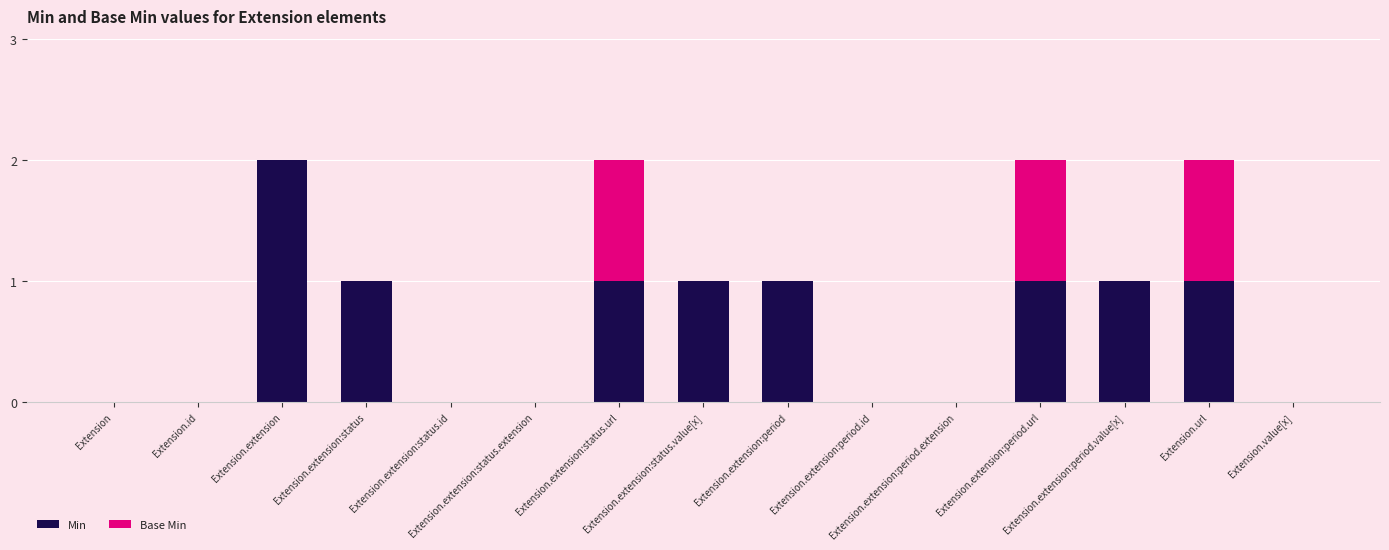

How many data points does each series have?

15